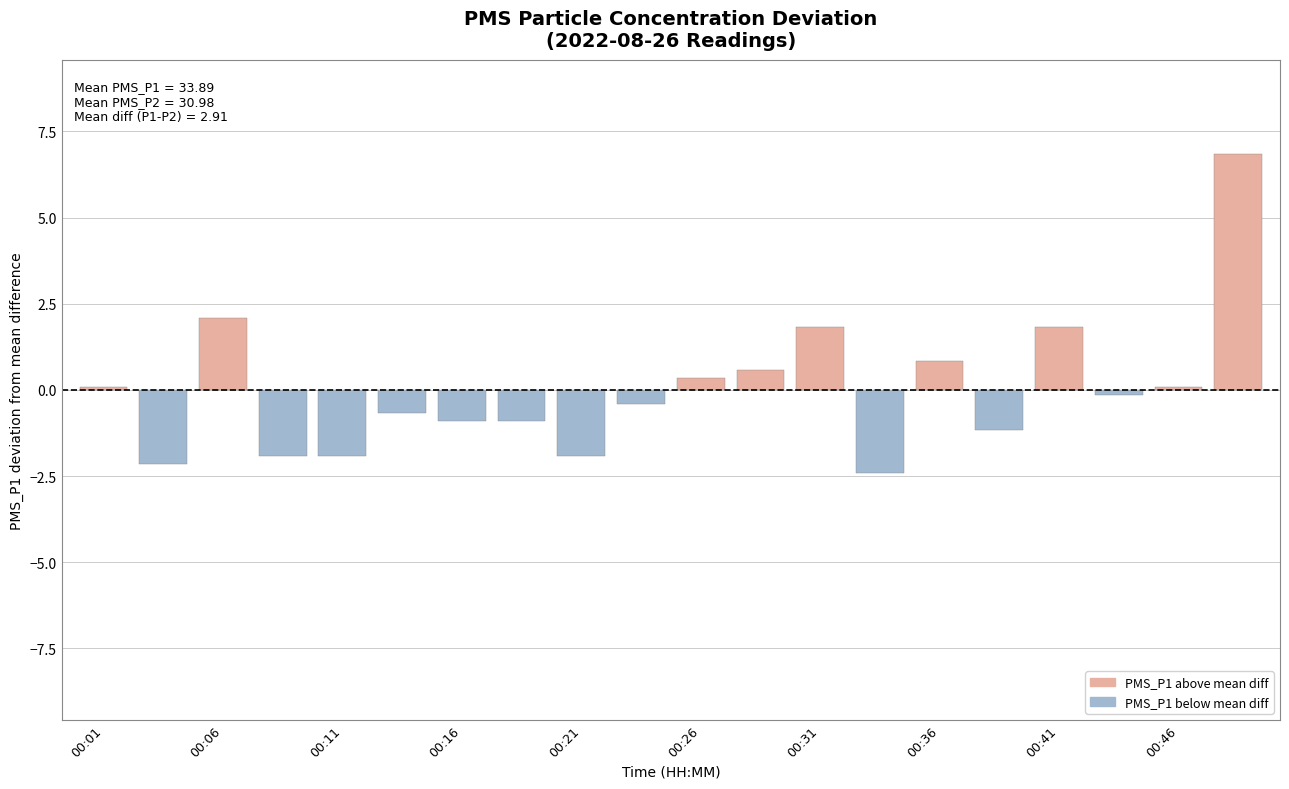

Which series changed the most between 00:21 and 00:49?

PMS_P1